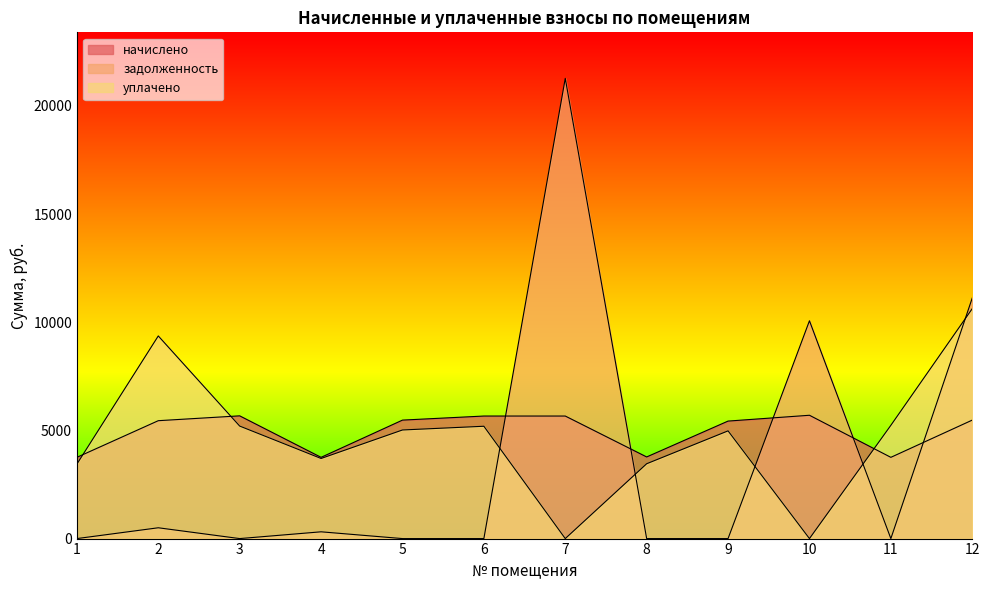

At which category is the sum across all series the highest?

12